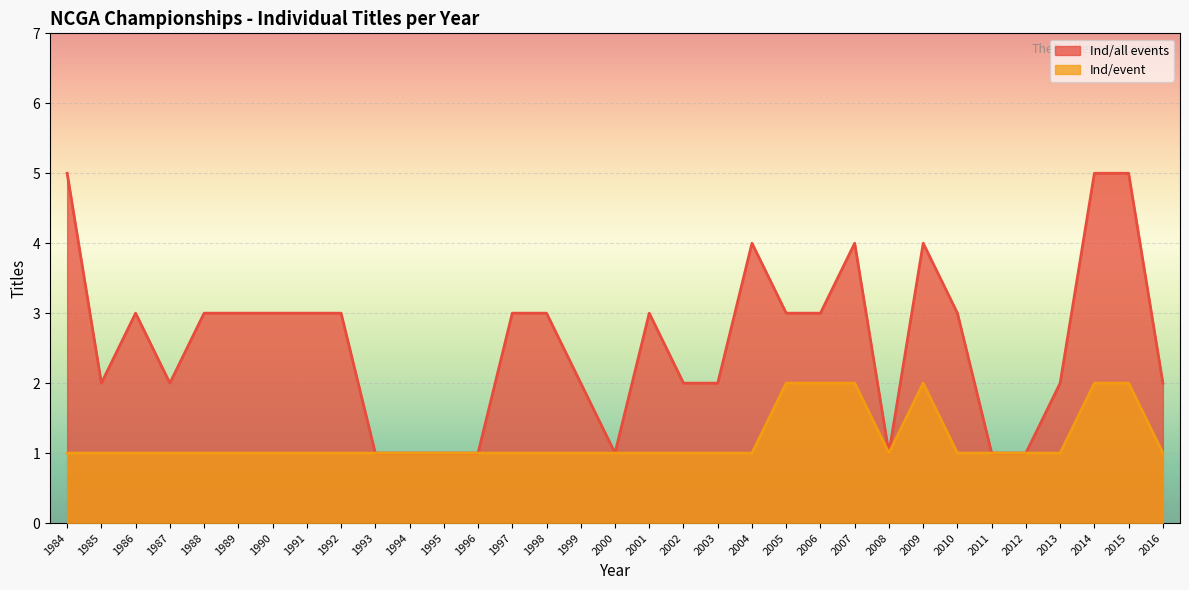

Count the Ind/all events values in the range 2 to 3.

19